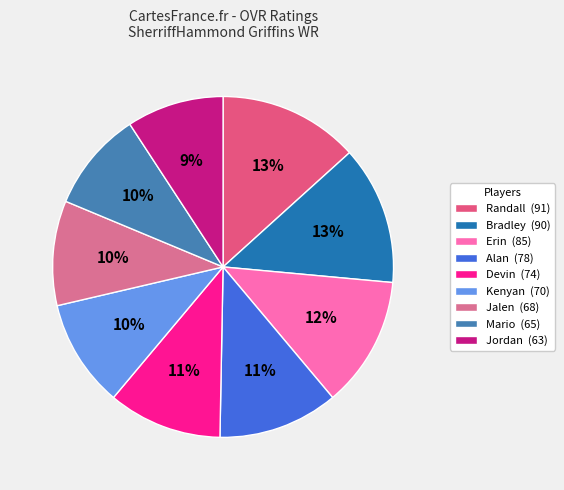

Rank the categories by value from highest to lowest.

Randall, Bradley, Erin, Alan, Devin, Kenyan, Jalen, Mario, Jordan